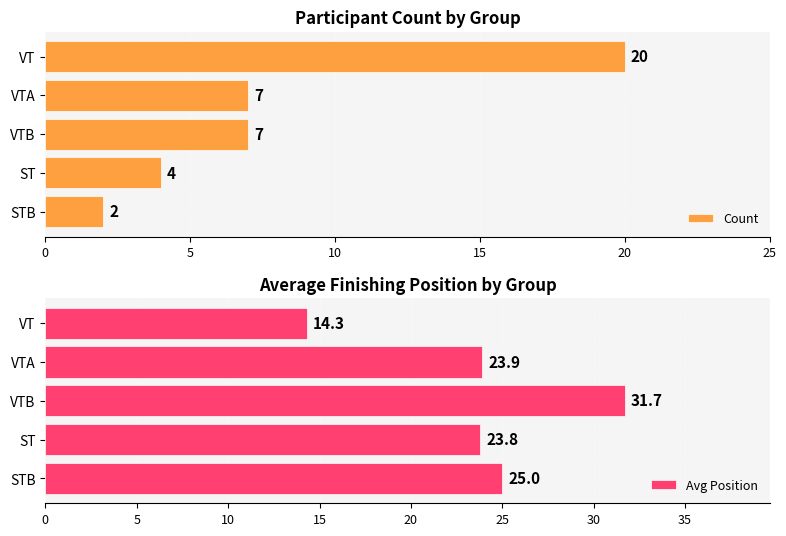

Which category has the highest value in the Avg Position series?

VTB